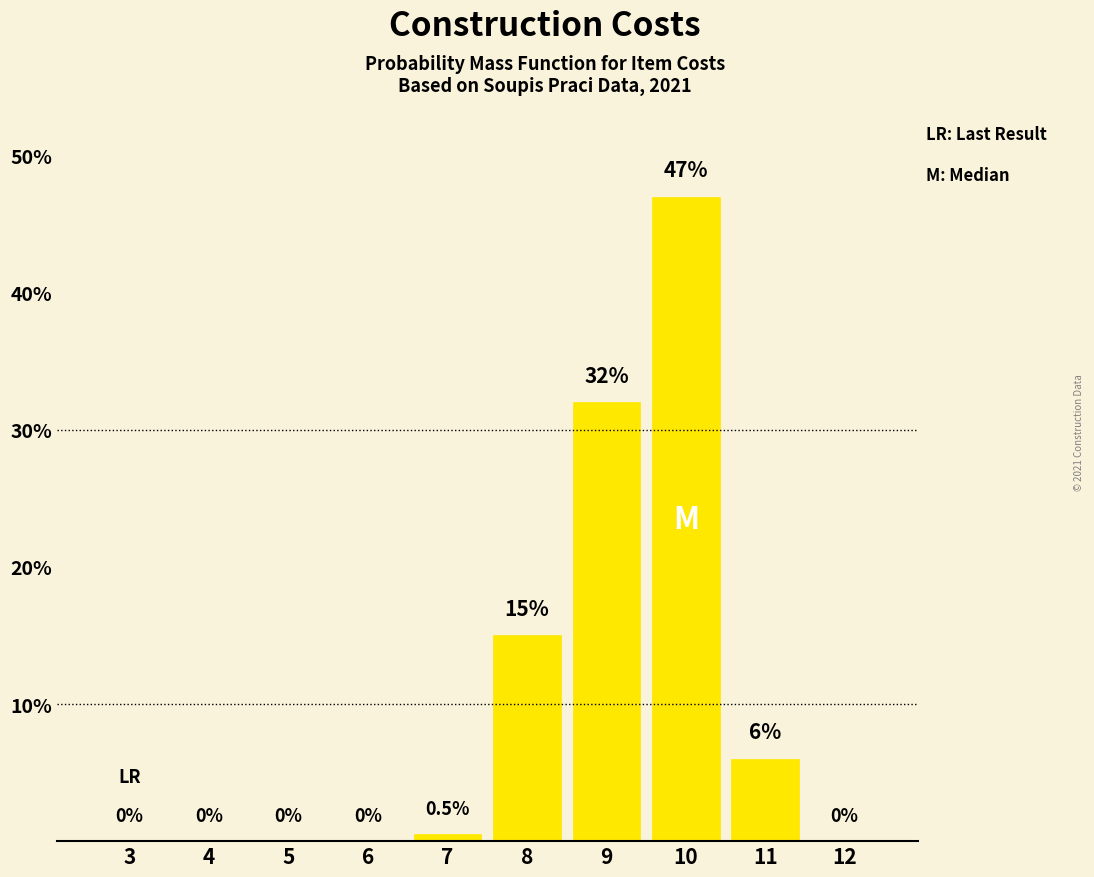

Reading right to left, list all the values displayed in this chart.

12=0.0	11=6.0	10=47.0	9=32.0	8=15.0	7=0.5	6=0.0	5=0.0	4=0.0	3=0.0